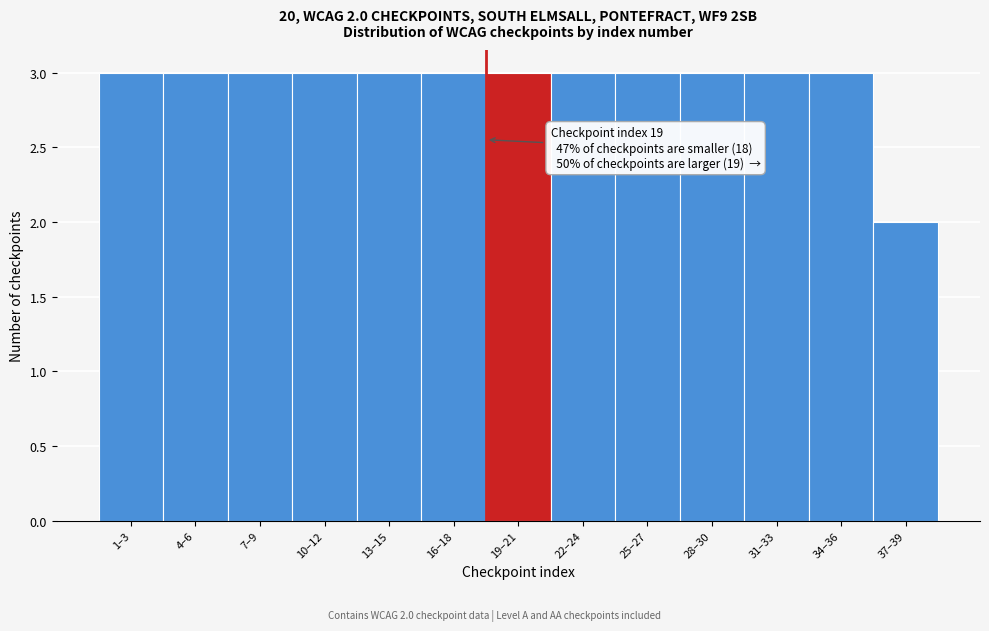

Reading right to left, list all the values displayed in this chart.

37–39=2	34–36=3	31–33=3	28–30=3	25–27=3	22–24=3	19–21=3	16–18=3	13–15=3	10–12=3	7–9=3	4–6=3	1–3=3